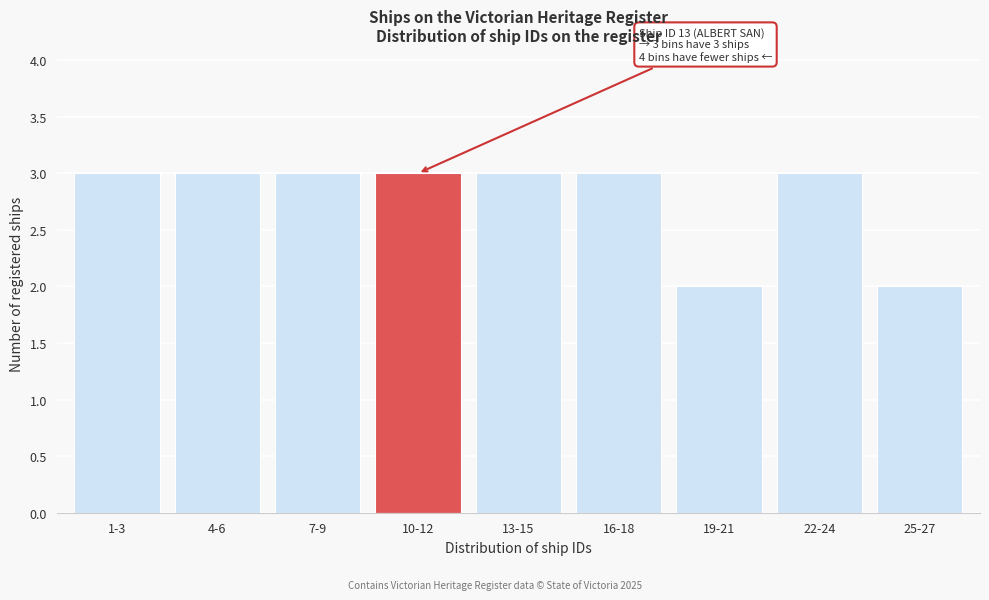

Reading left to right, extract all data points from this chart.

1-3=3	4-6=3	7-9=3	10-12=3	13-15=3	16-18=3	19-21=2	22-24=3	25-27=2